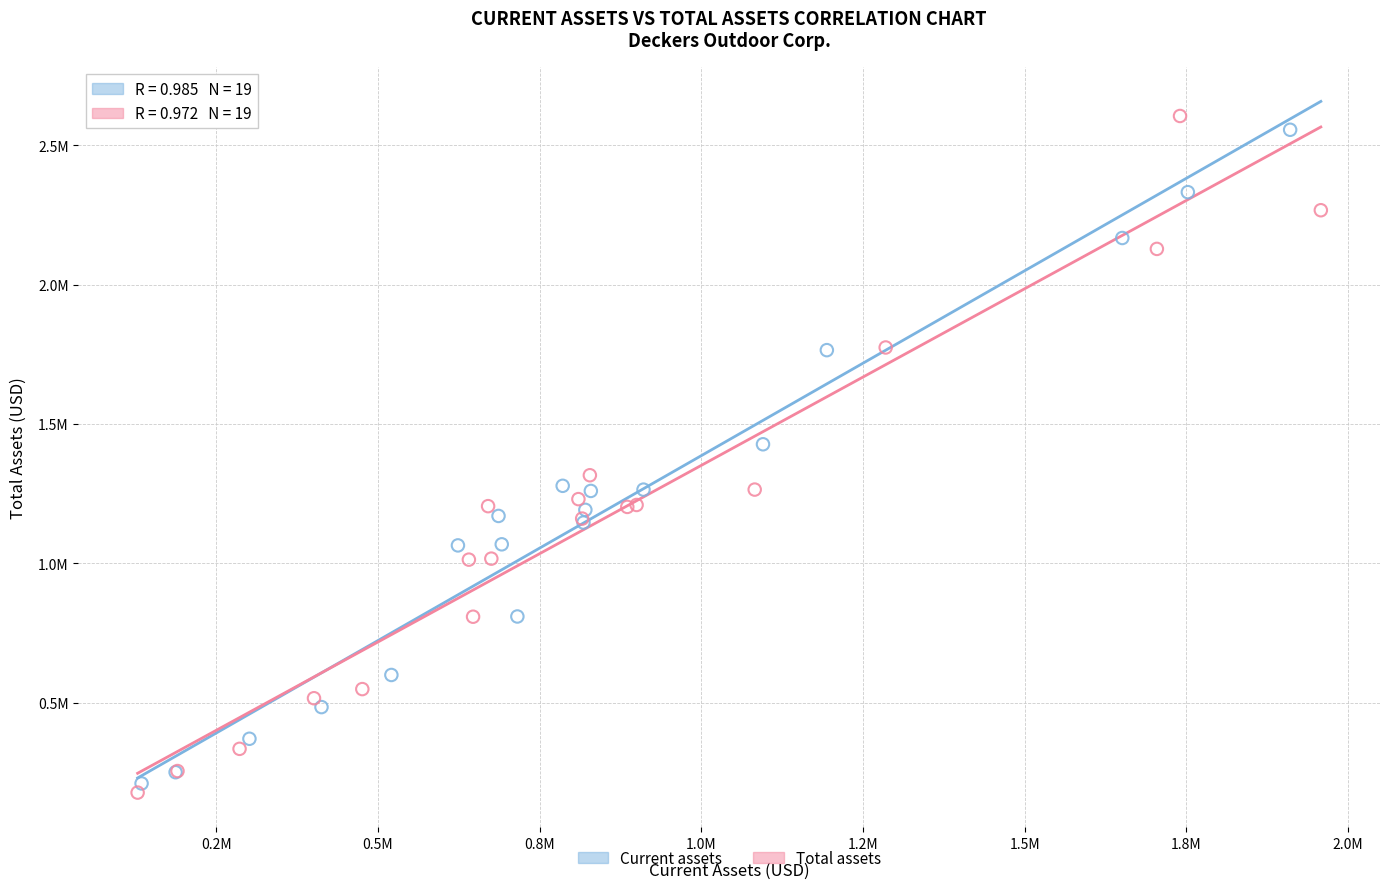

Which series has the widest spread of Y values?

Total assets